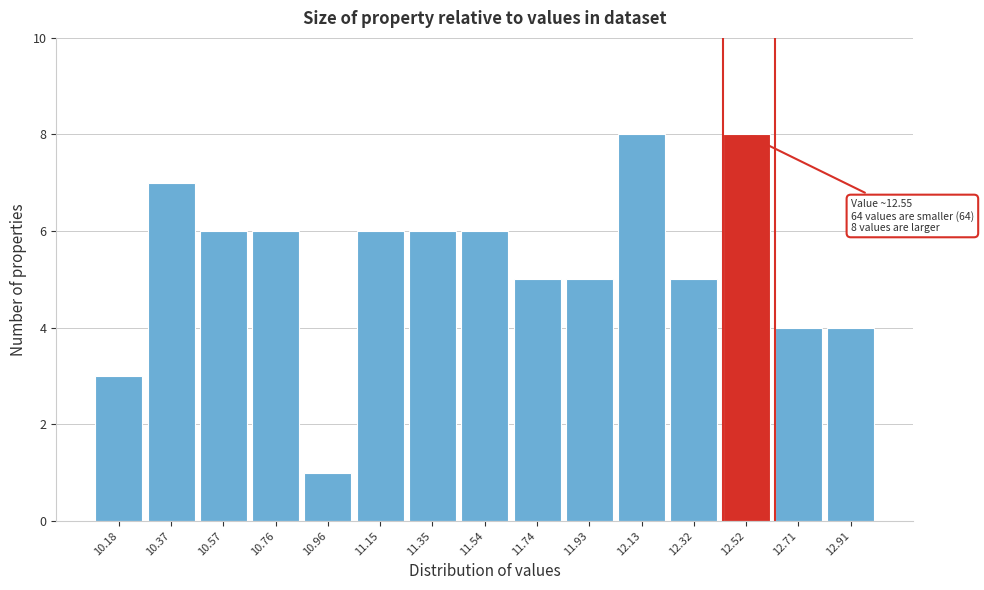

Reading left to right, transcribe all the data shown in this chart.

10.18=3	10.37=7	10.57=6	10.76=6	10.96=1	11.15=6	11.35=6	11.54=6	11.74=5	11.93=5	12.13=8	12.32=5	12.52=8	12.71=4	12.91=4